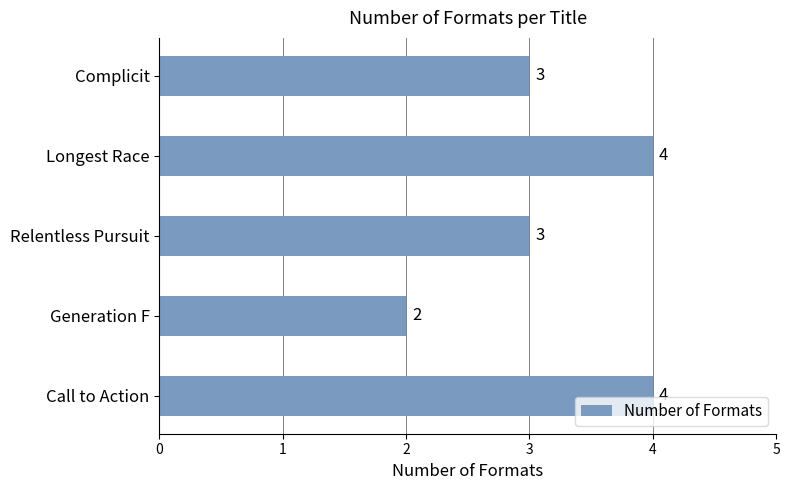

Reading top to bottom, transcribe all the data shown in this chart.

3	4	3	2	4